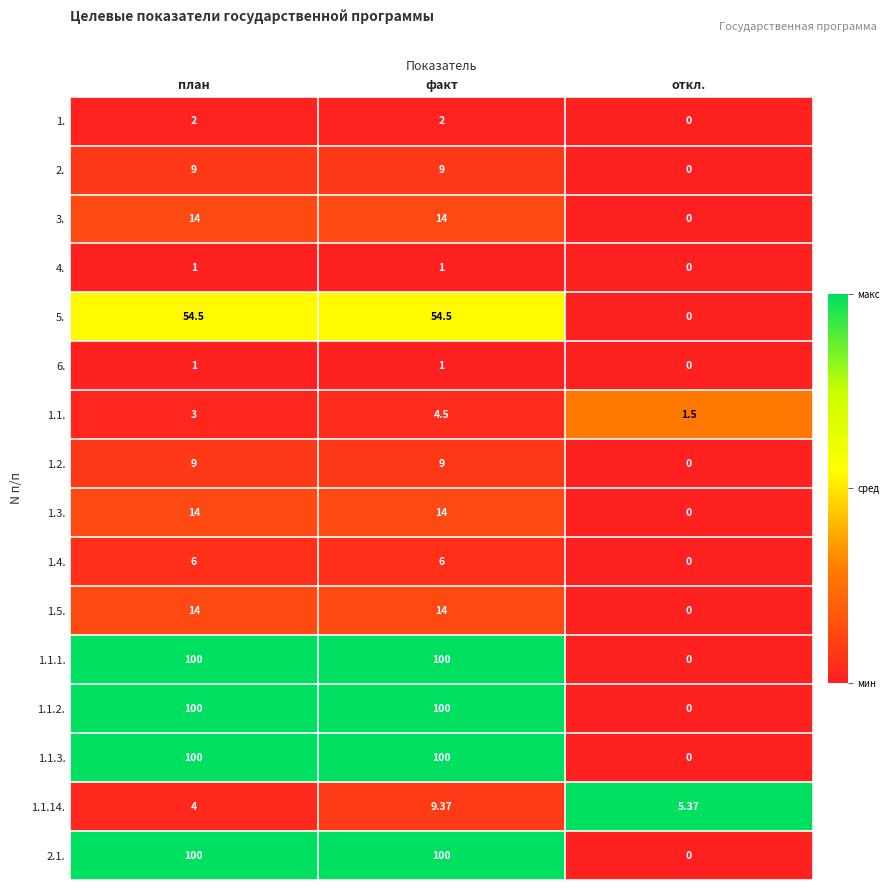

Which label corresponds to the smallest value in the chart?

откл.